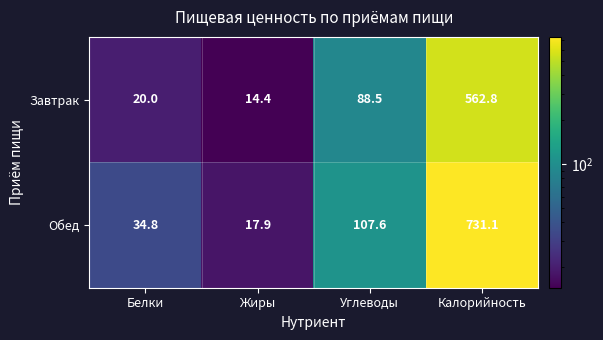

What is the difference between the Завтрак values at Белки and Жиры?

5.6